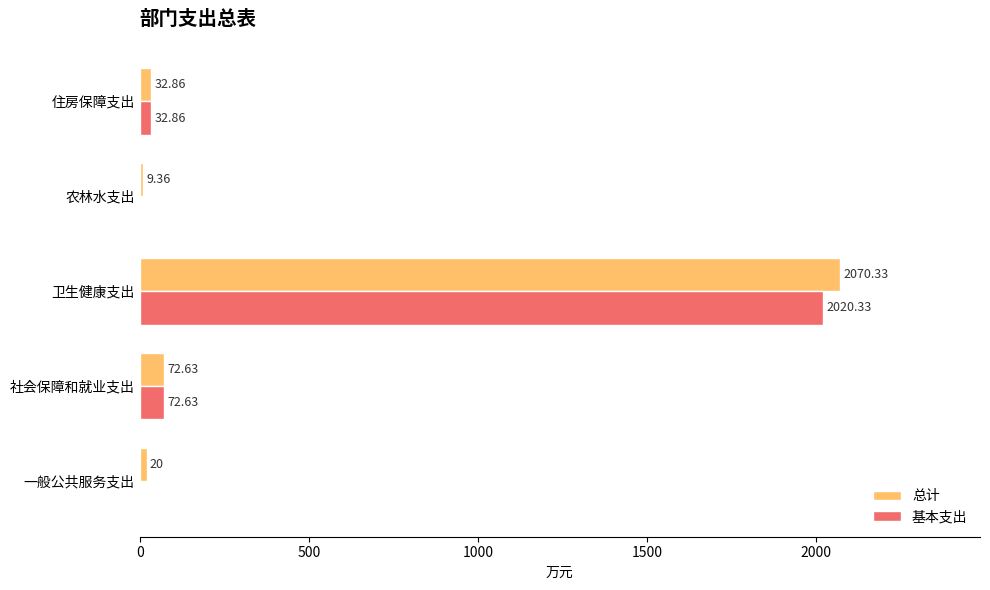

What is the sum of the 总计 values at 卫生健康支出 and 社会保障和就业支出?

2143.0